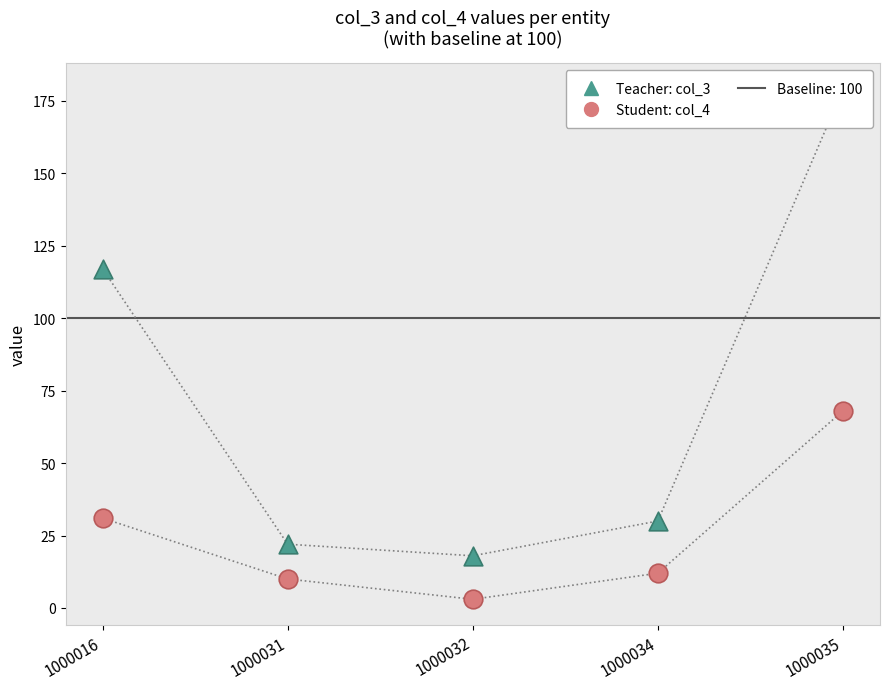

At how many categories does at least one series exceed 75?

2